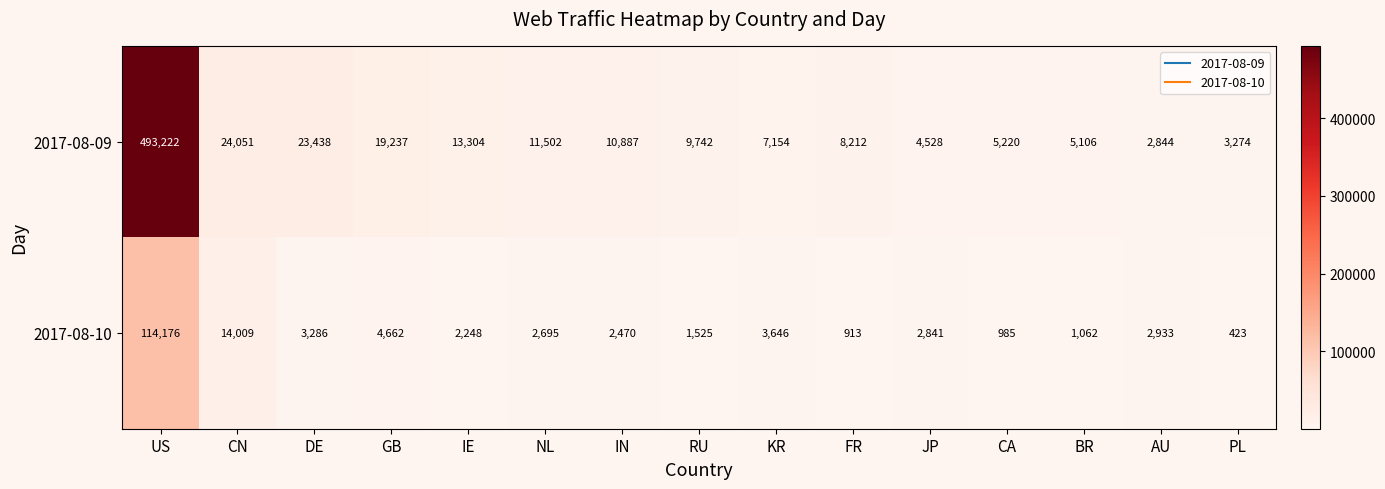

Count the number of data series in this chart.

2